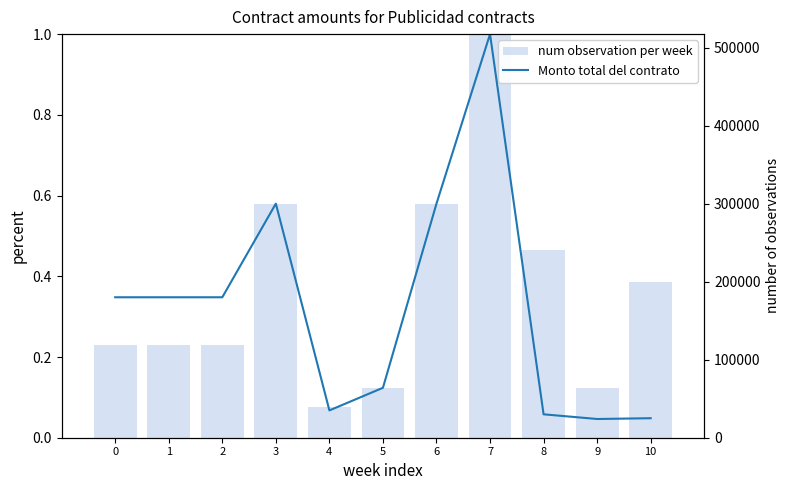

The num observation per week series shows 0.1 at 1. True or false?

False